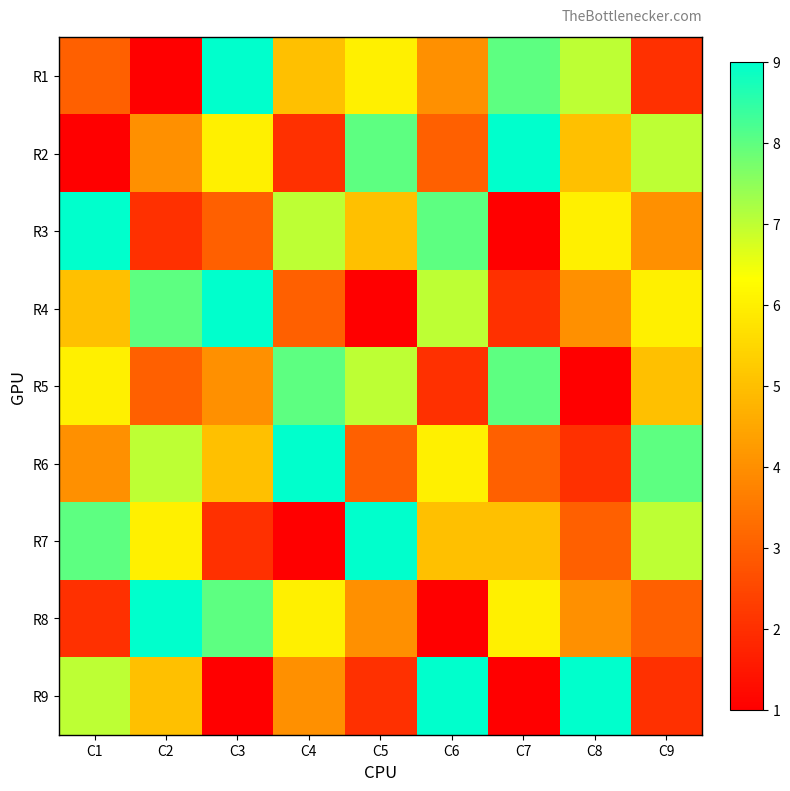

Which series has the widest spread of values?

R1